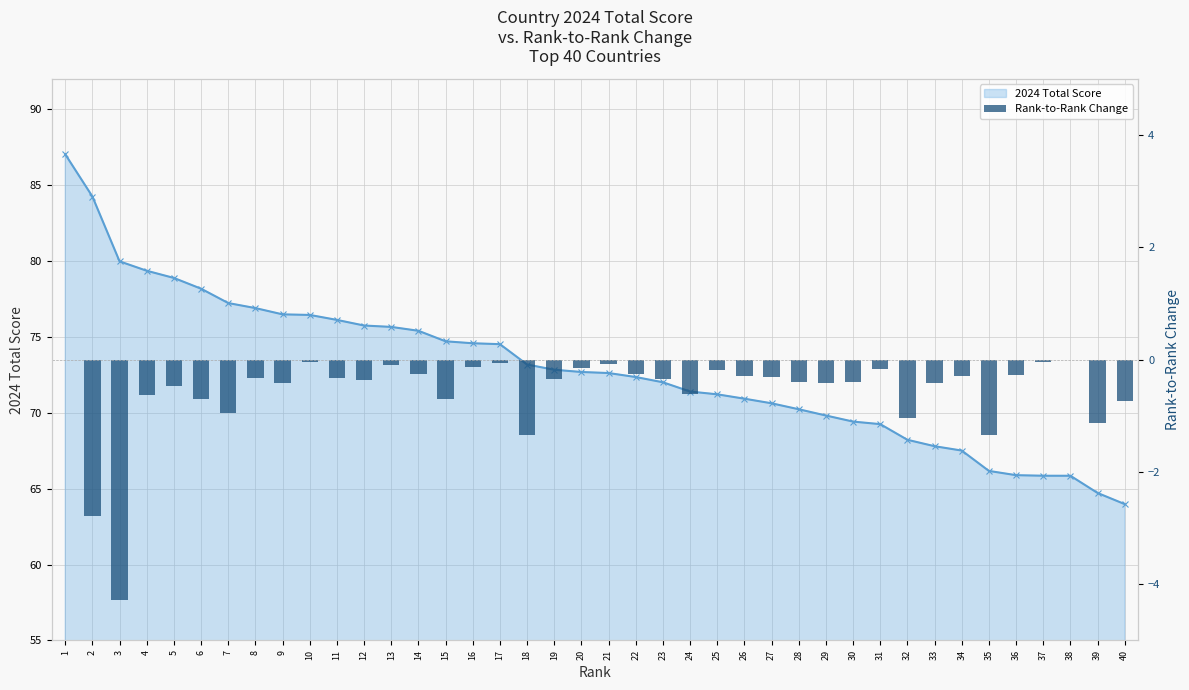

What is the difference between the maximum and second lowest values in the 2024 Total Score series?

22.3